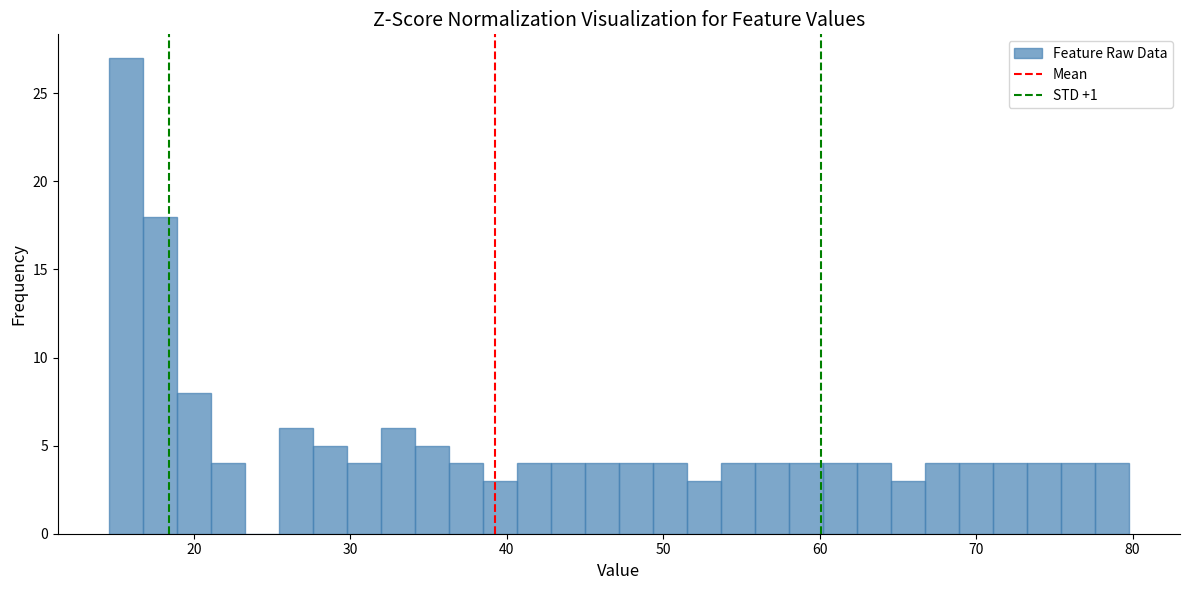

Read against the x-axis, roughly where is the centre of the tallest bar?

16